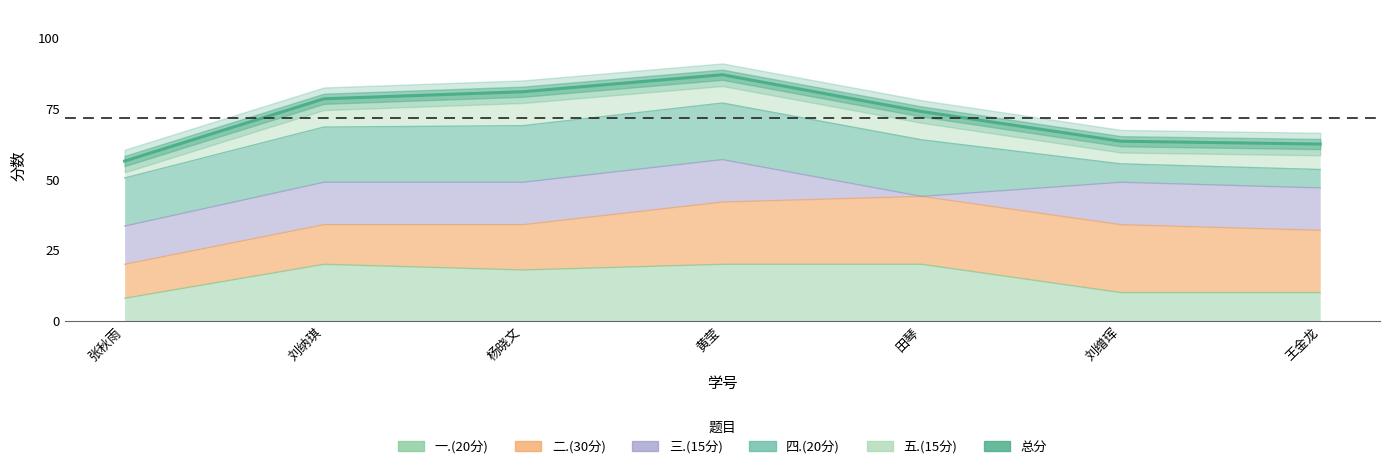

What is the change in value from 田琴 to 王金龙?

-11.5